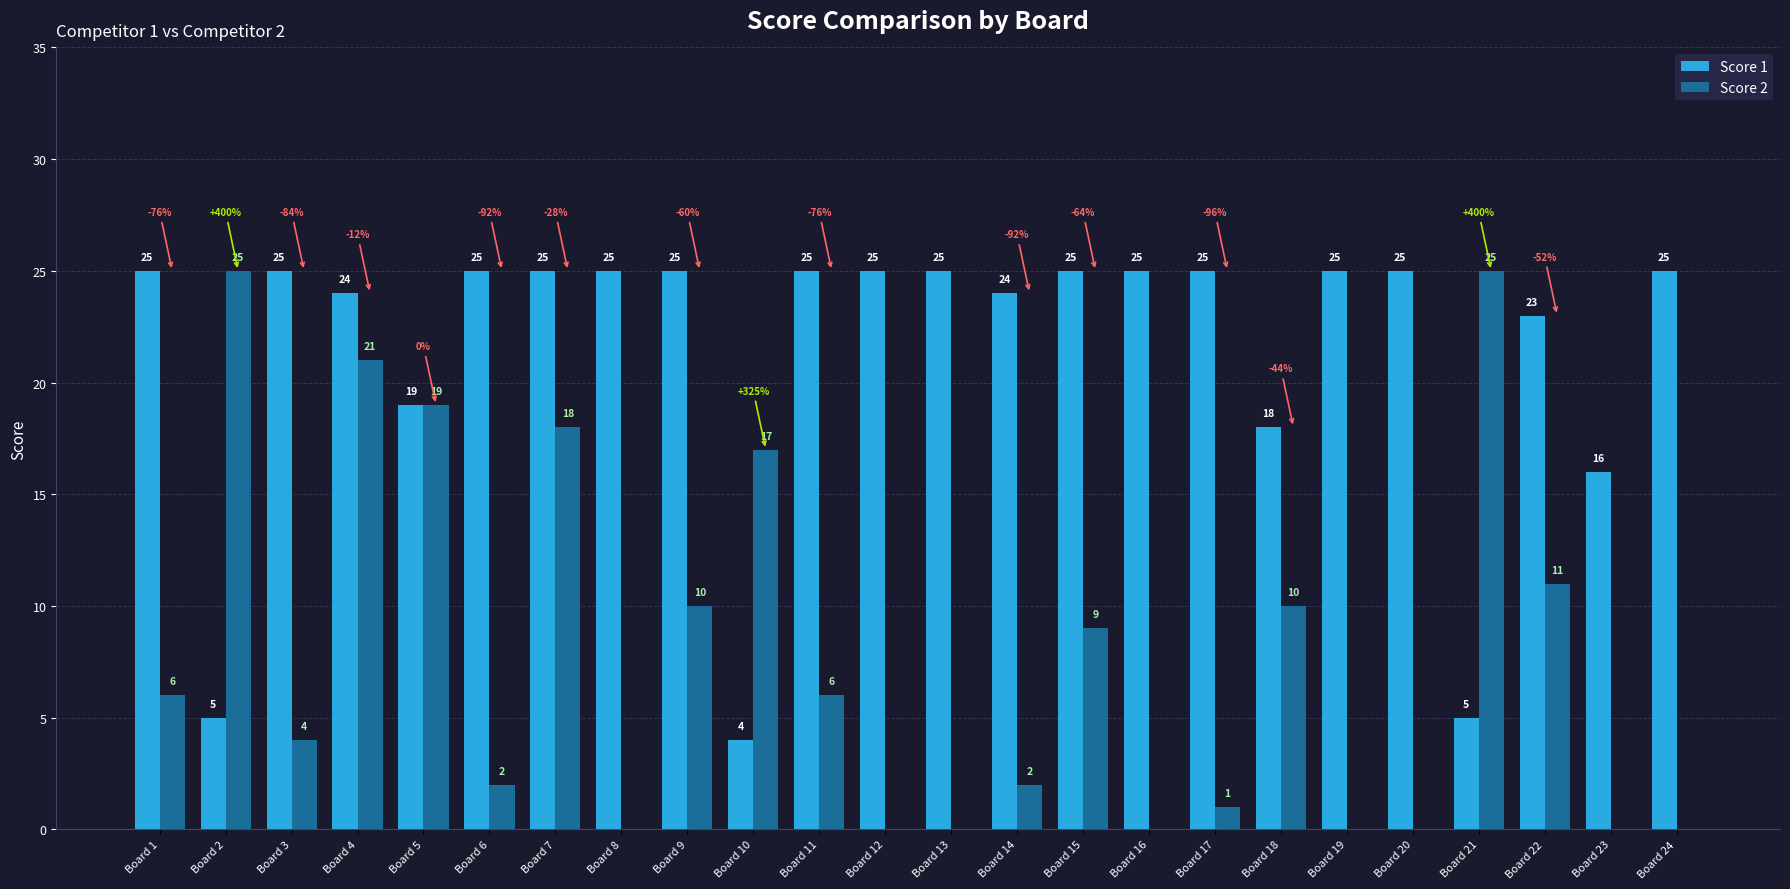

What is the total value across all series at Board 19?

25